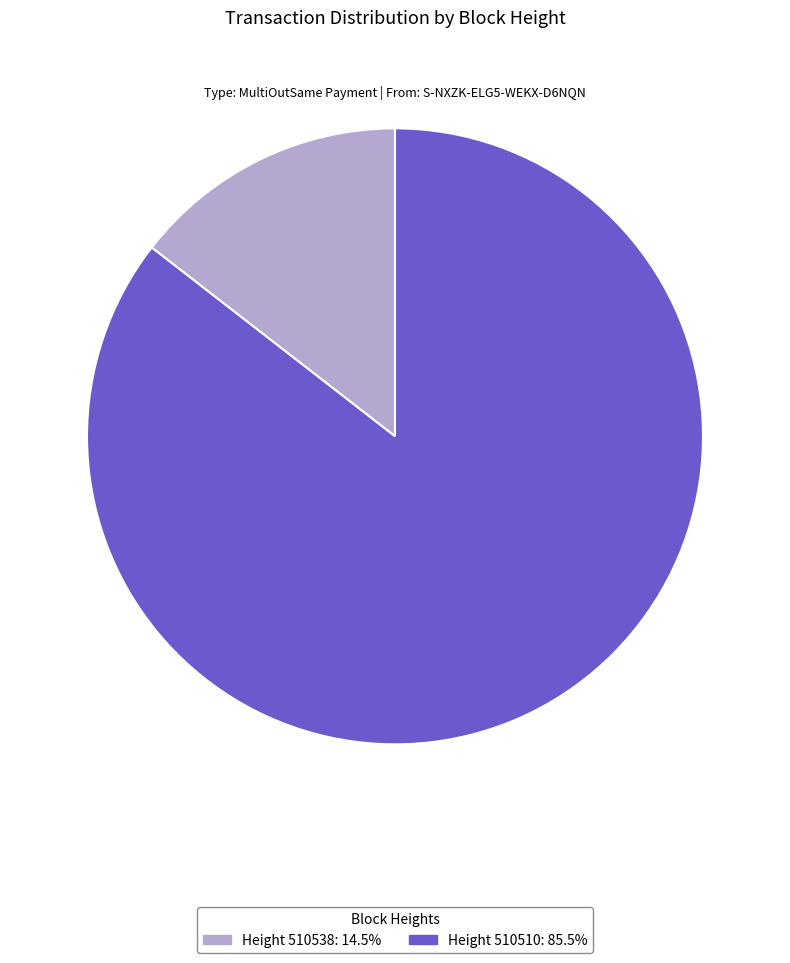

Count the number of slices in the pie.

2